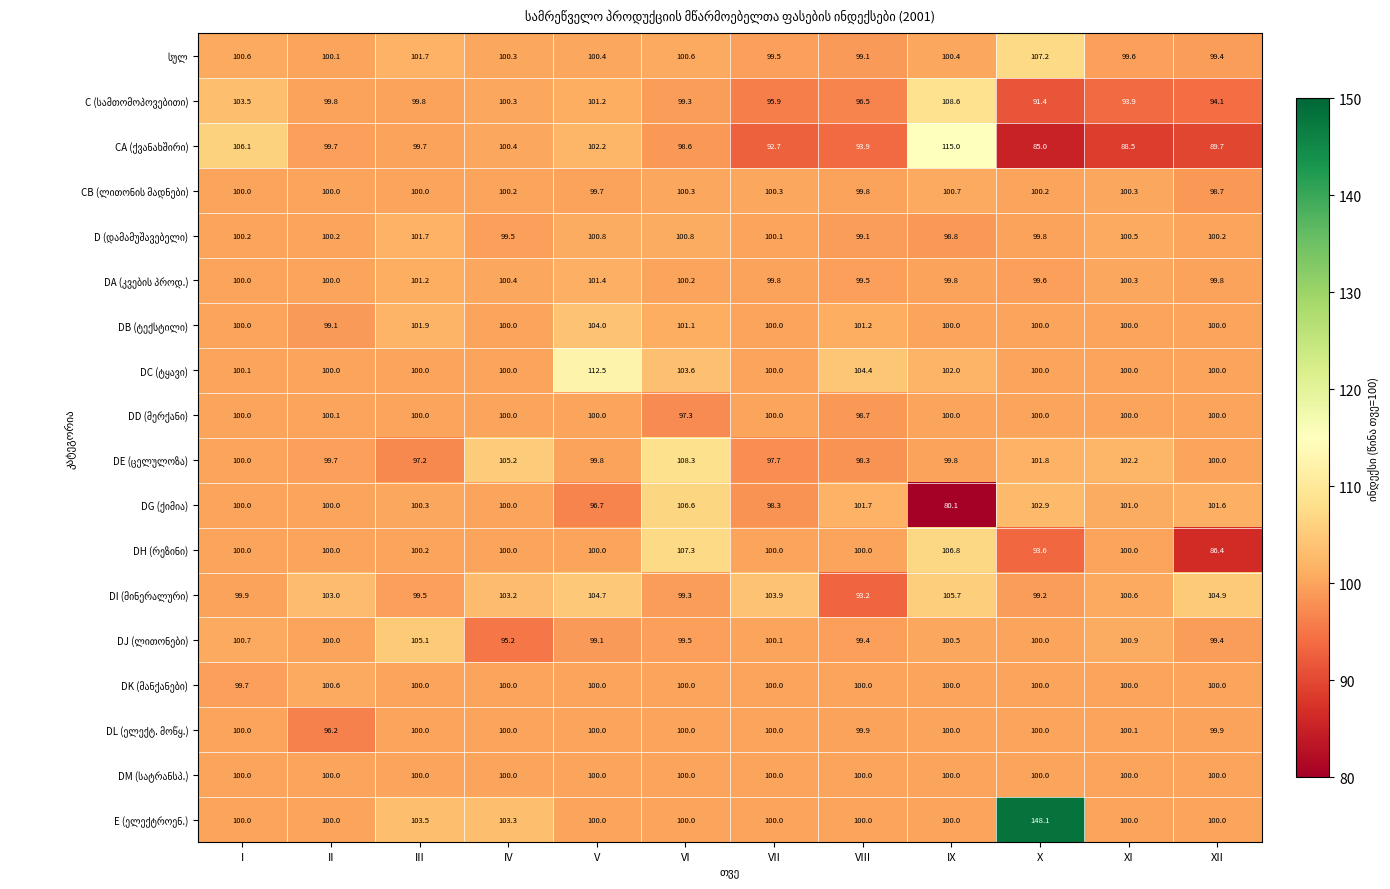

Which category has the lowest value across all series?

IX